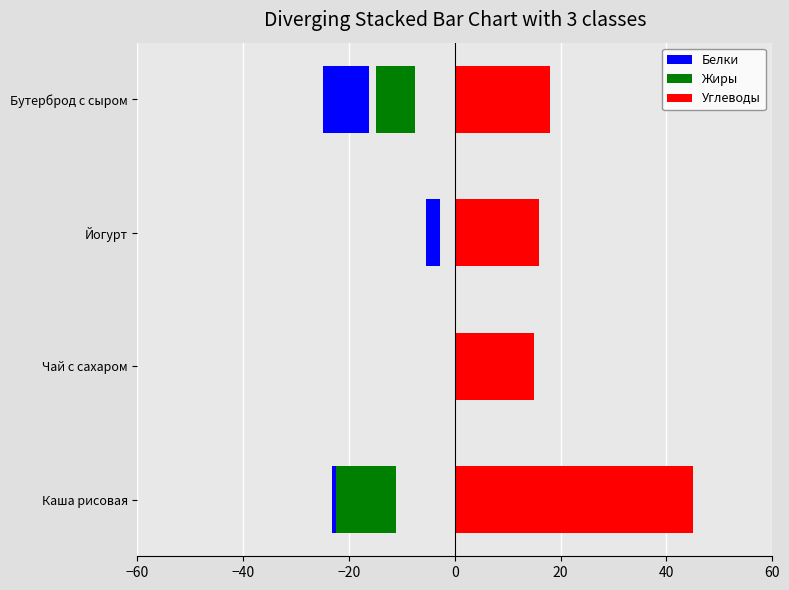

What is the difference between the highest and lowest values at Чай с сахаром?

15.0